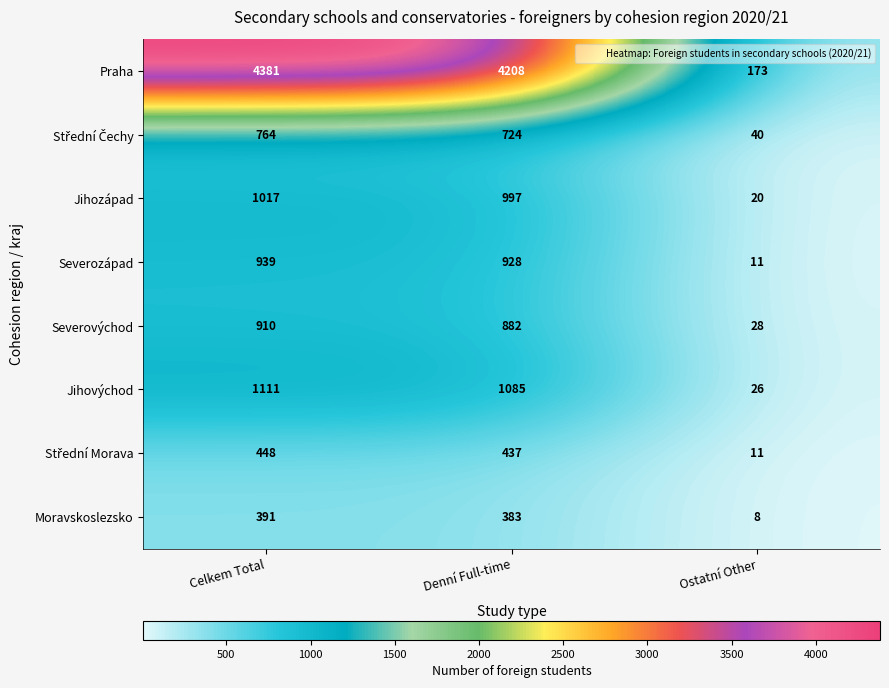

Which series changed the most between Denní Full-time and Ostatní Other?

Praha